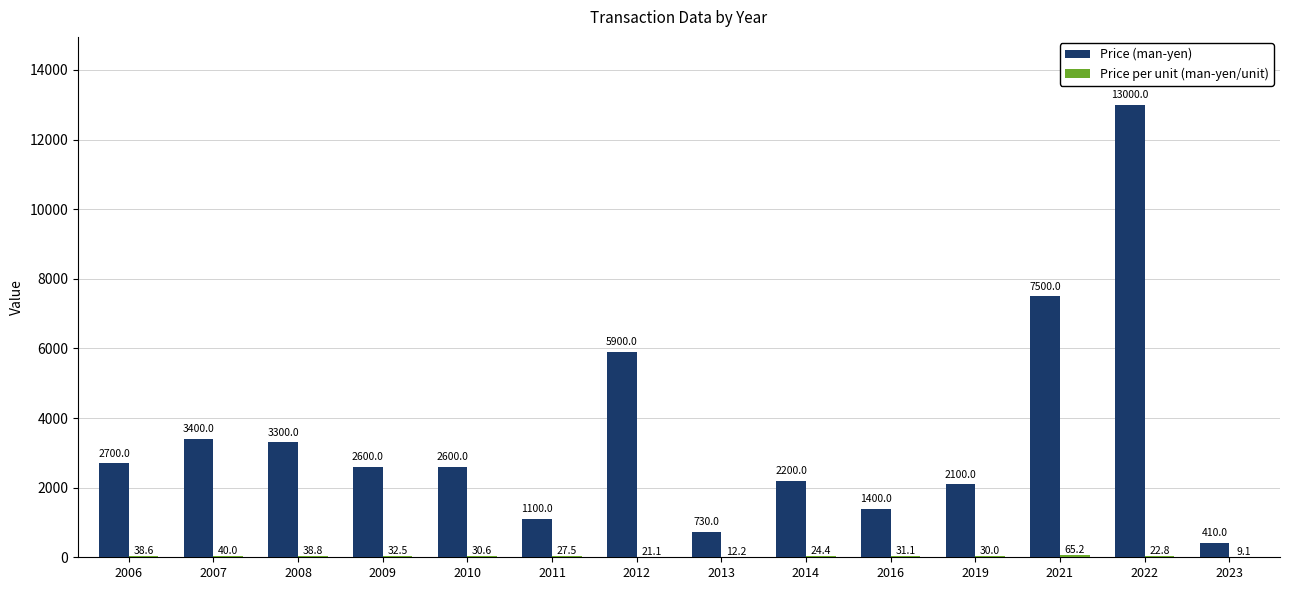

The Price (man-yen) series shows 3300.0 at 2008. True or false?

True